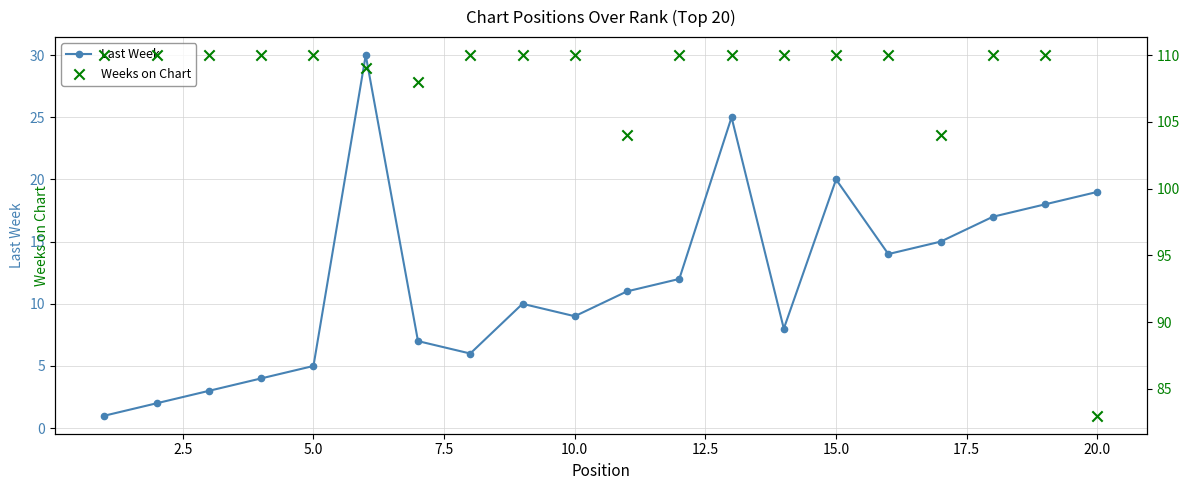

Which series has the largest total across all categories?

Weeks on Chart